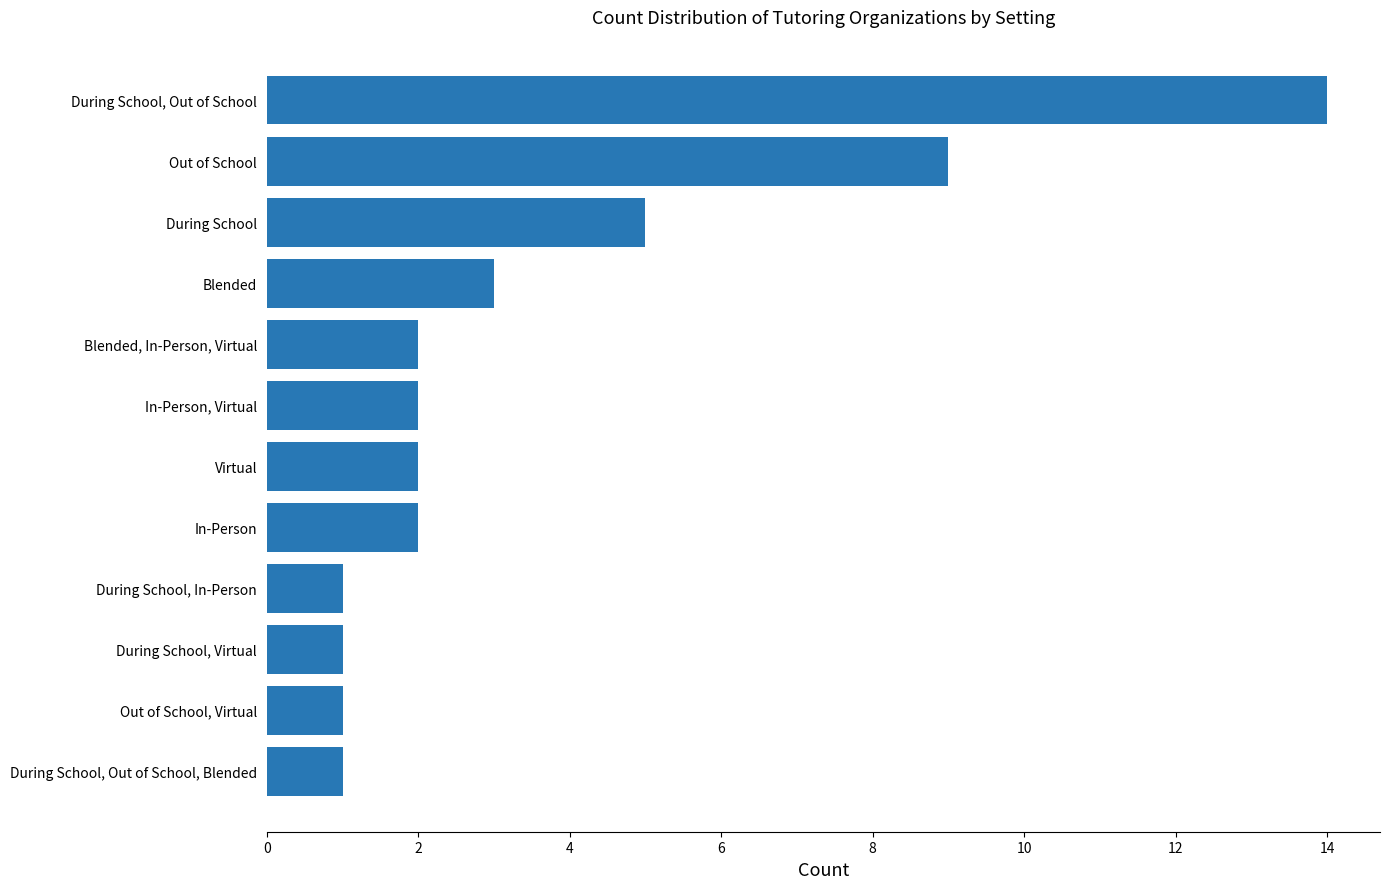

Is it true that the value at Blended, In-Person, Virtual is 2?

True